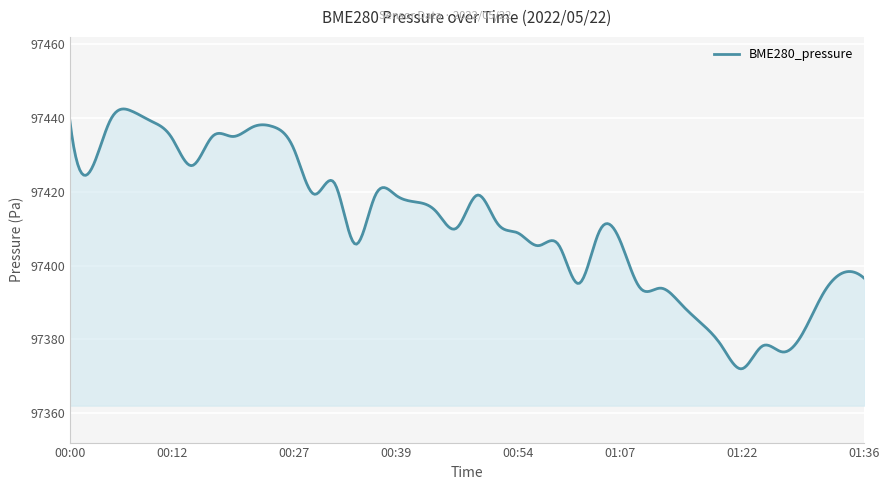

How many lines are shown in the chart?

1